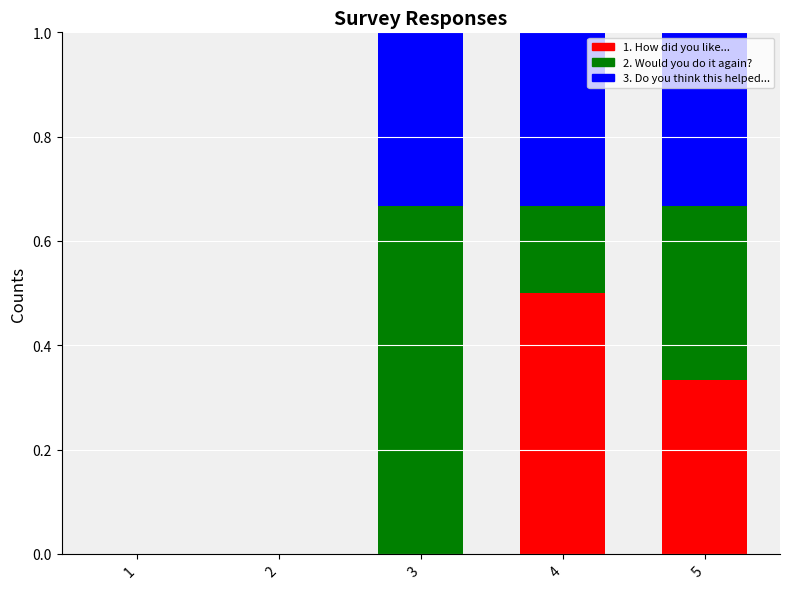

What is the total value across all series at 4?

1.0